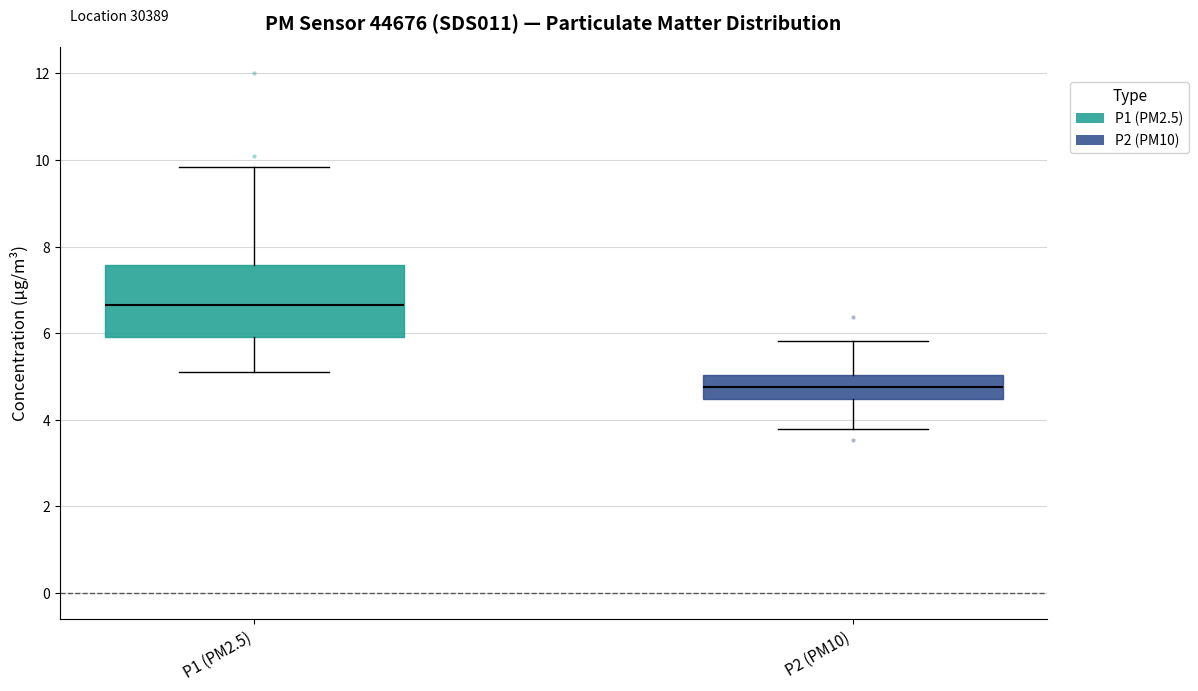

Which box has the lowest median line?

P2 (PM10)